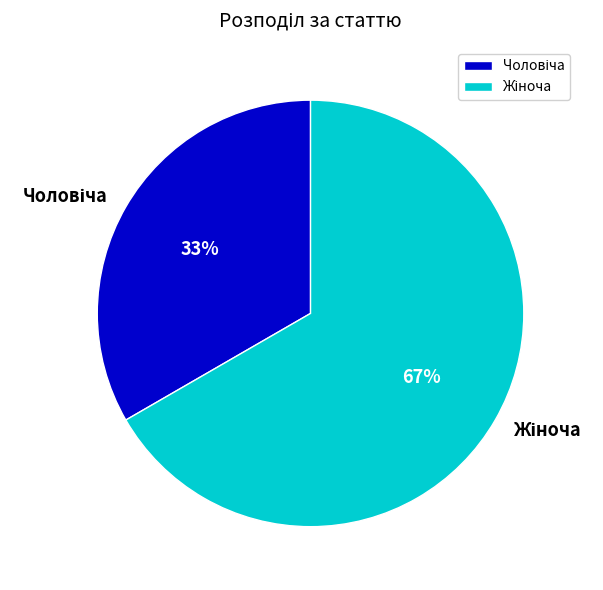

To the nearest percent, what is the average slice percentage?

50%